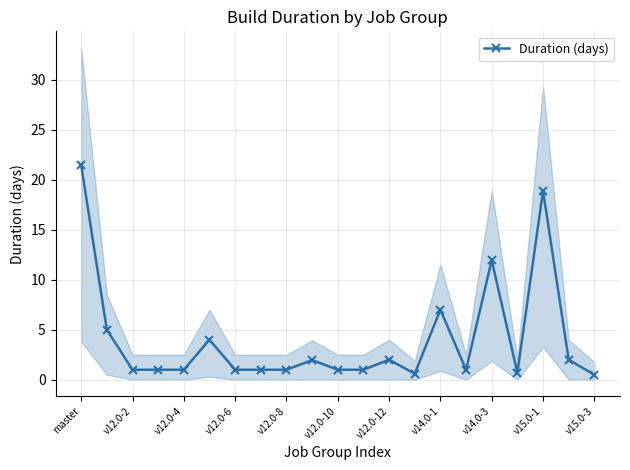

Does the chart have visible grid lines?

Yes